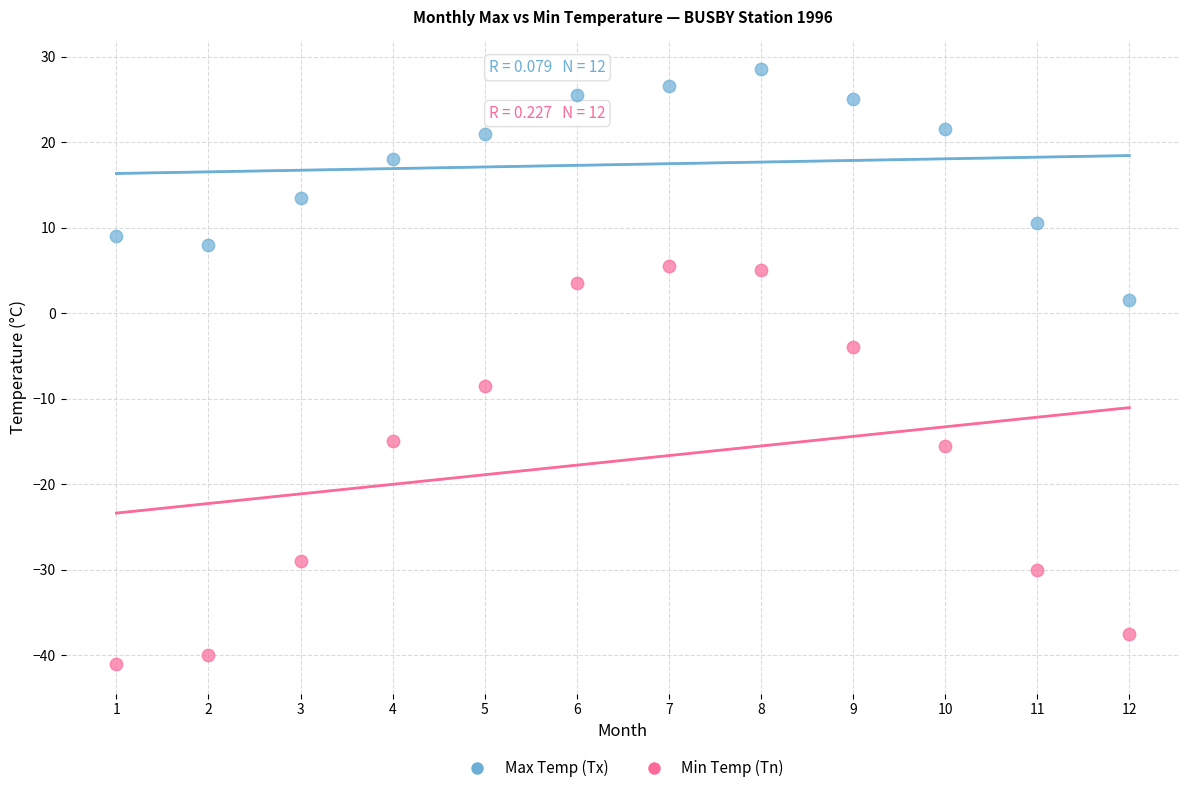

Across all data points, what is the range of X values (max minus min)?

11.0